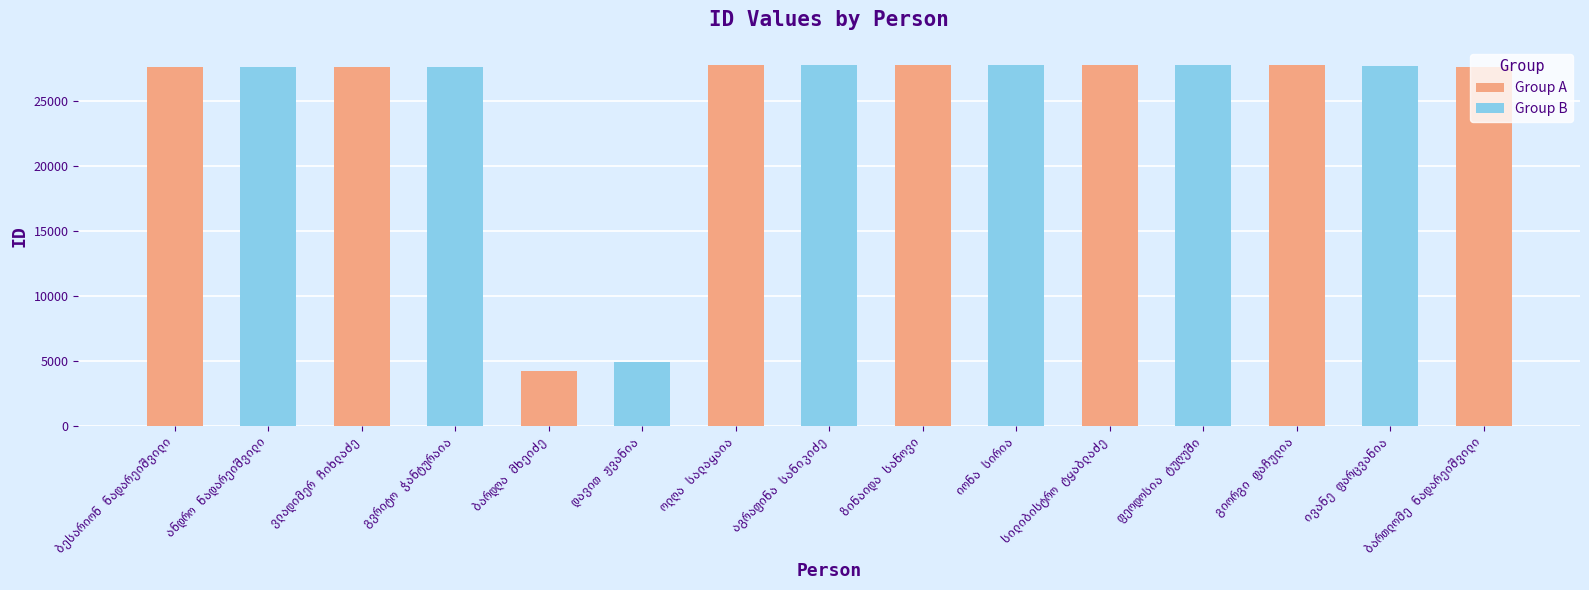

True or false: the data shows 4962 at დავით ჟვანია.

True